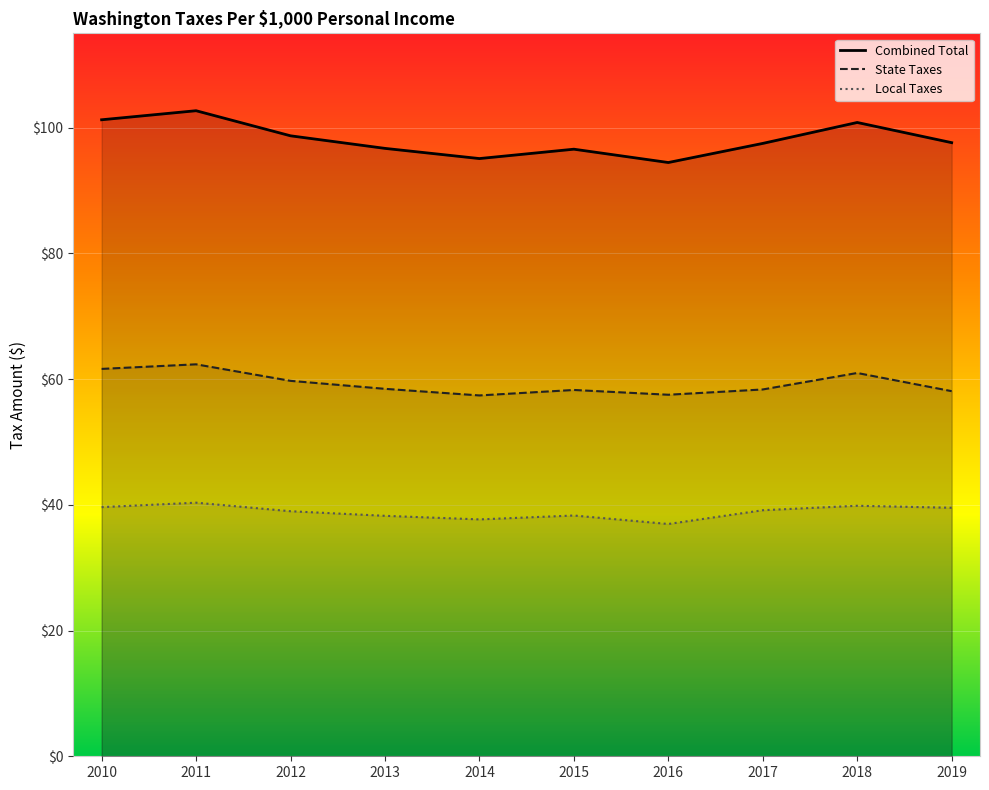

Between 2011 and 2014, which is larger?

2011